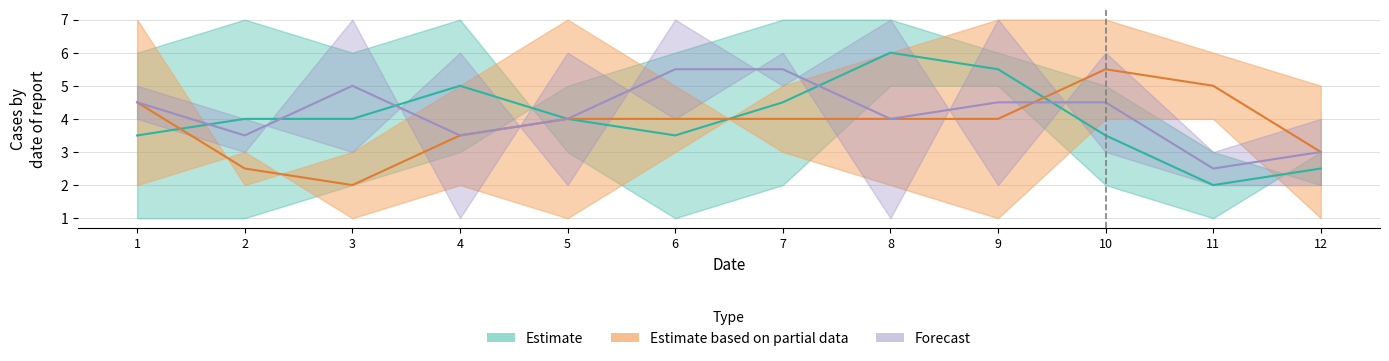

Count the number of categories in the chart.

12